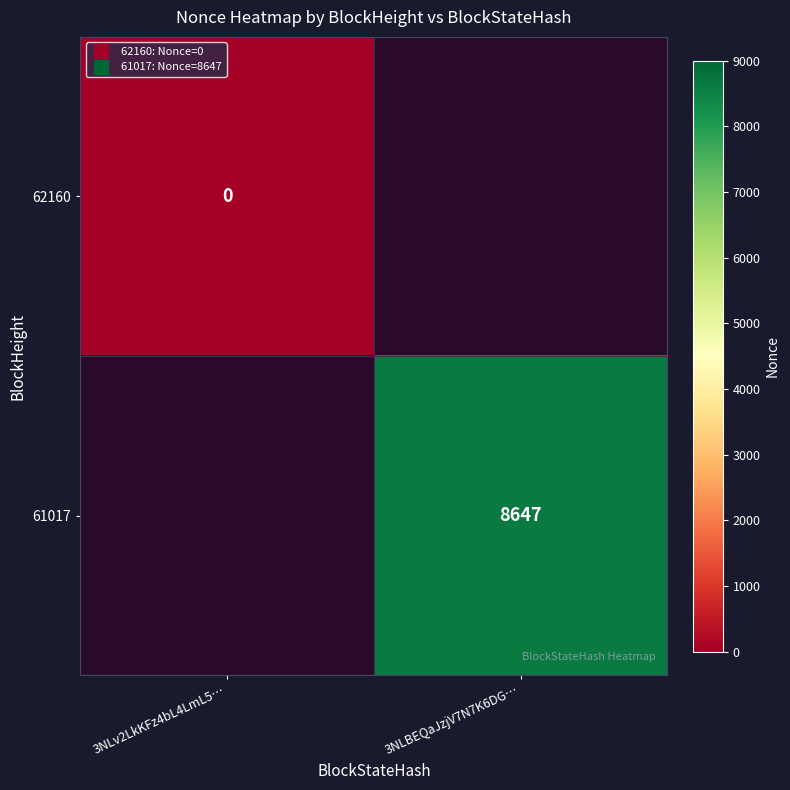

At which label is 62160 closest to 0?

3NLv2LkKFz4bL4LmL5…